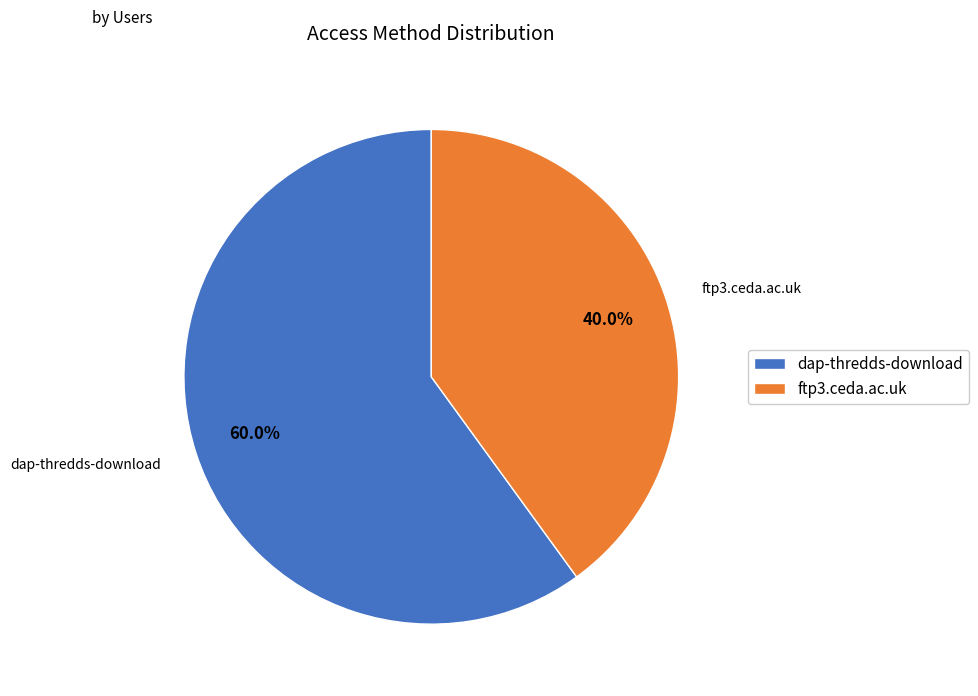

Approximately how many times larger is the value at ftp3.ceda.ac.uk compared to dap-thredds-download?

0.7